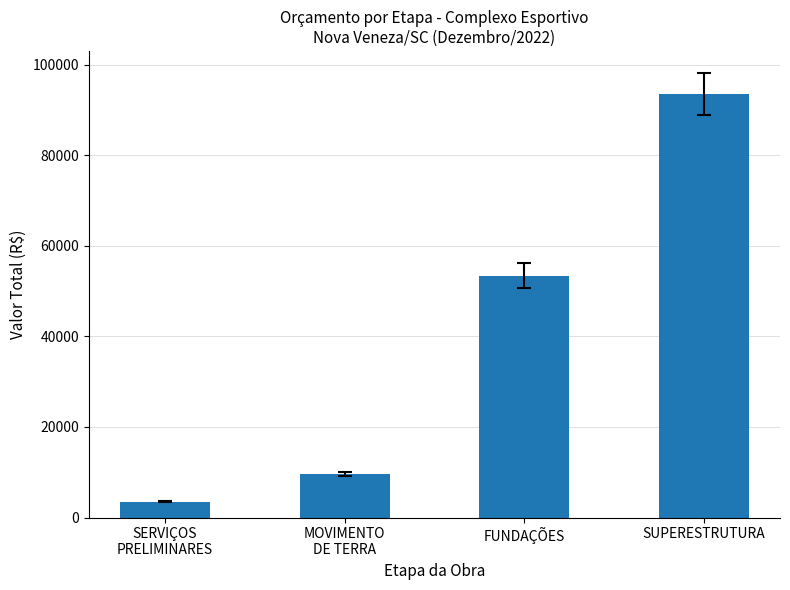

How many data points does each series have?

4